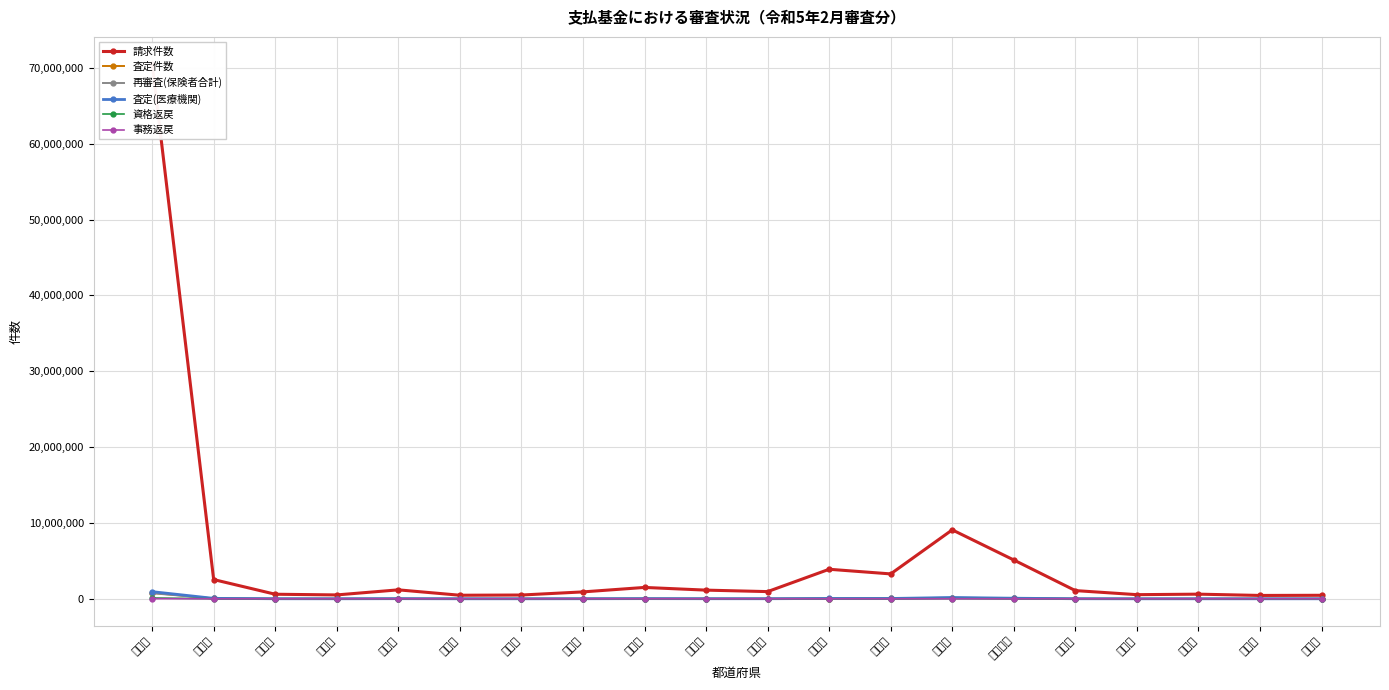

Is it true that 資格返戻 equals 4611 at 千葉県?

True